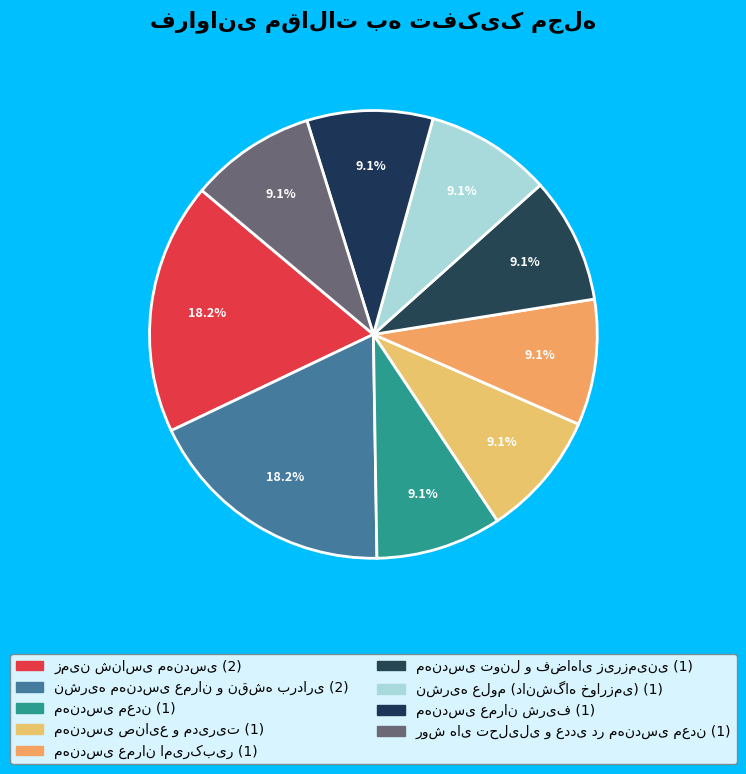

To the nearest percent, what percentage of the pie is مهندسی صنایع و مدیریت?

9%